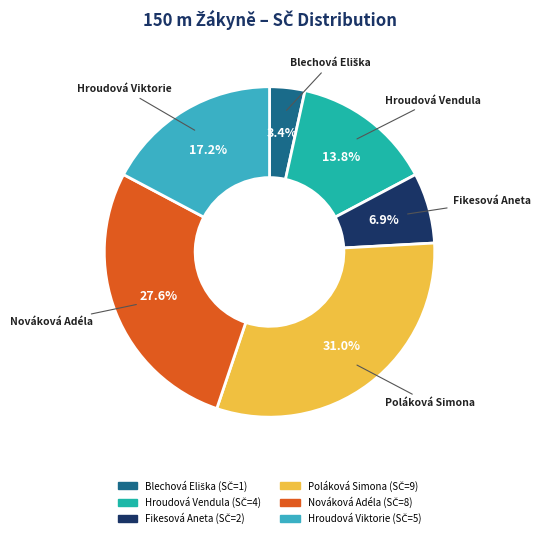

What is the ratio of the value at Hroudová Viktorie to the value at Poláková Simona?

0.6